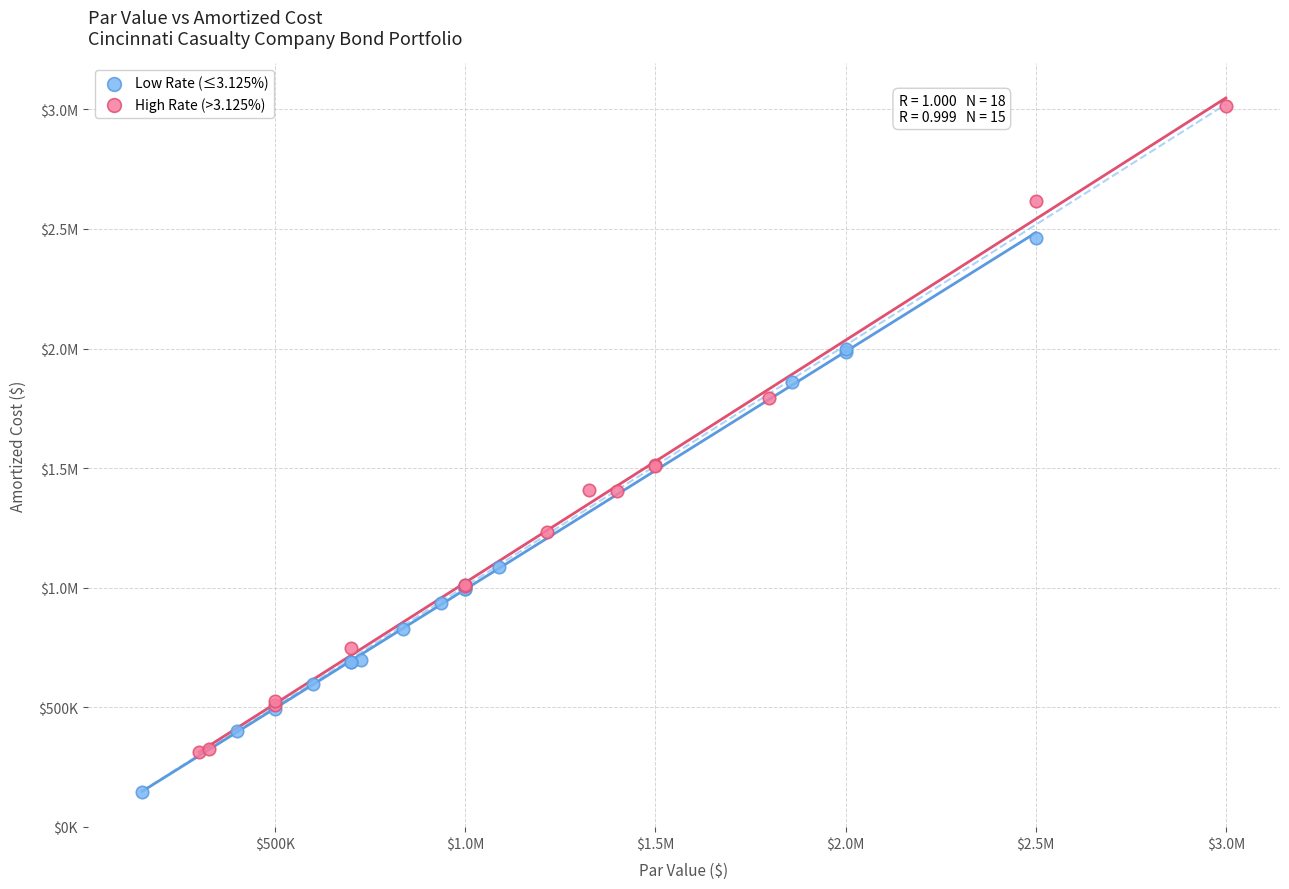

What are all the series names shown in the legend?

Low Rate (≤3.125%), High Rate (>3.125%)